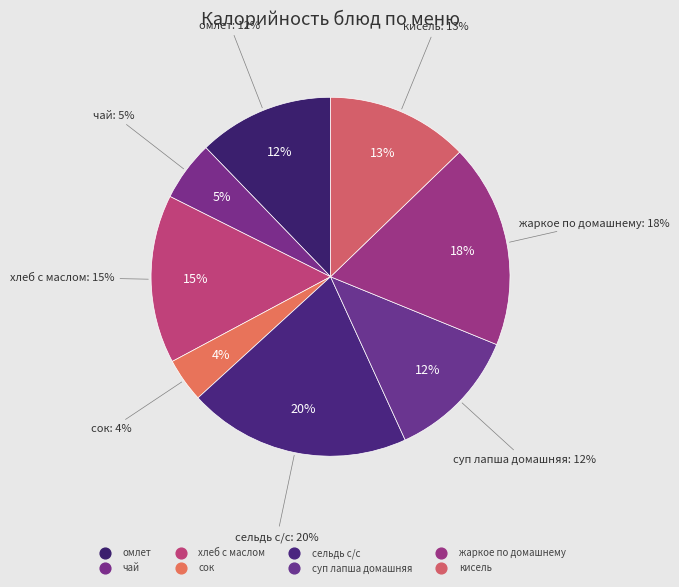

Do жаркое по домашнему and омлет together represent more than half of the pie?

No